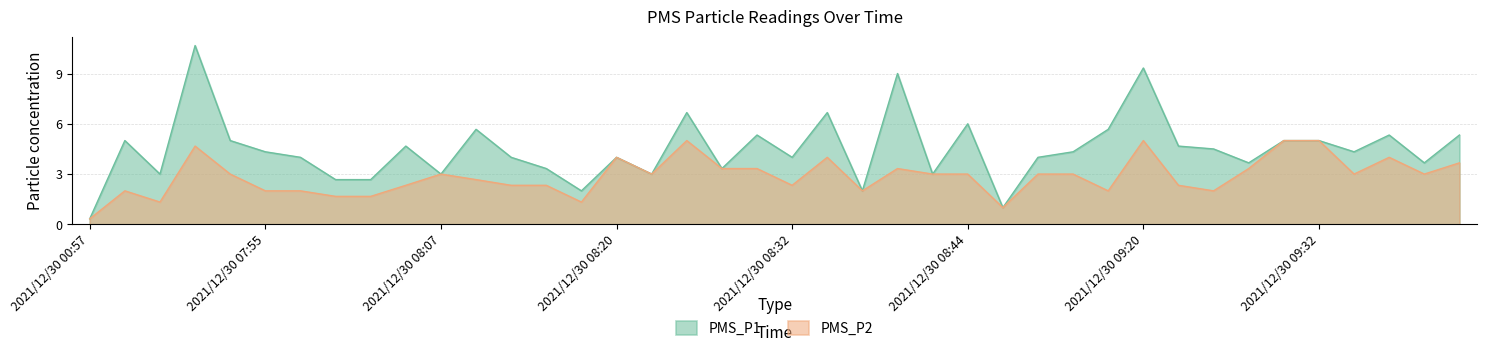

What is the difference between the maximum and minimum values in the PMS_P1 series?

10.3